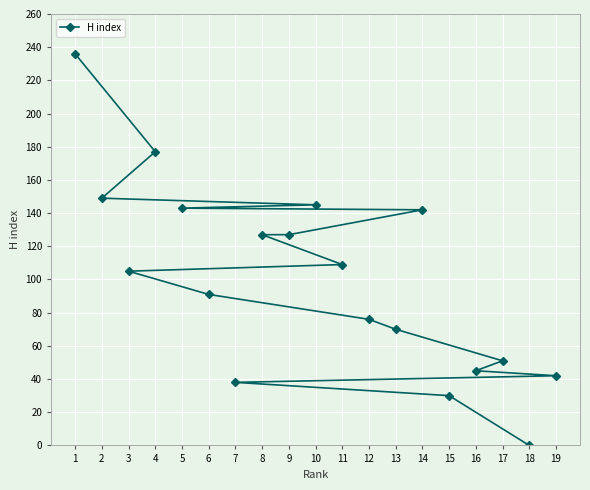

Is it true that the value at 19 is 42?

True